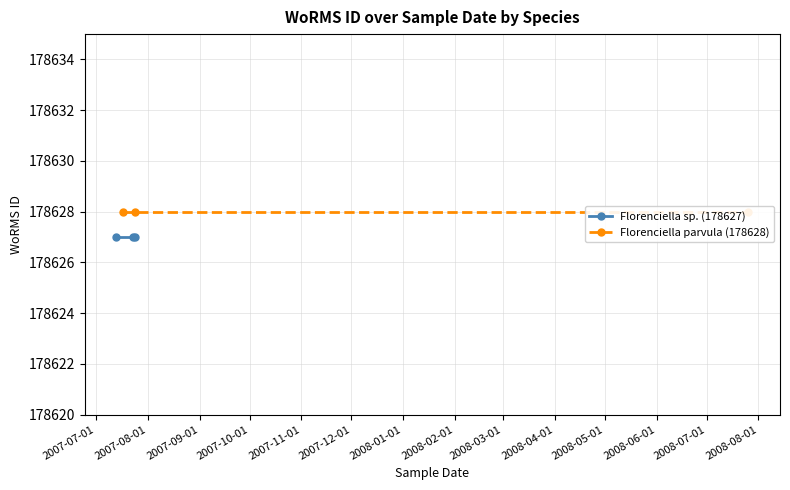

What is the spread (max minus min) of values at 2007-07-01?

1